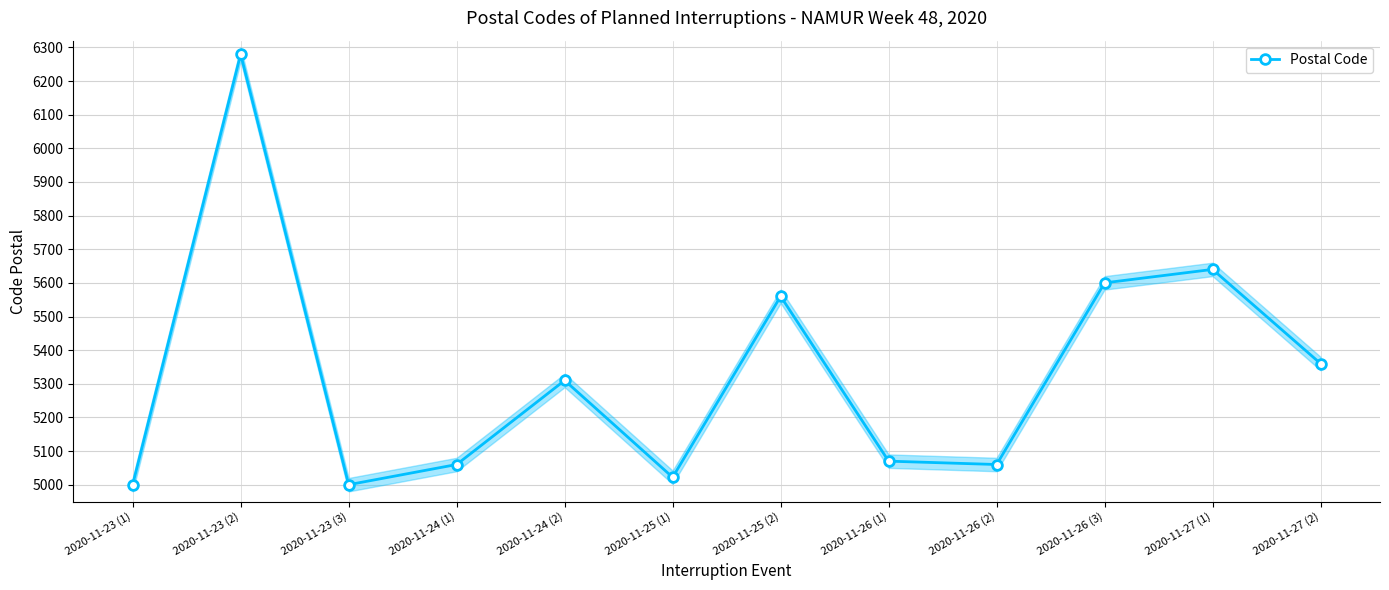

Reading left to right, list all the values displayed in this chart.

2020-11-23 (1)=5000	2020-11-23 (2)=6280	2020-11-23 (3)=5000	2020-11-24 (1)=5060	2020-11-24 (2)=5310	2020-11-25 (1)=5022	2020-11-25 (2)=5560	2020-11-26 (1)=5070	2020-11-26 (2)=5060	2020-11-26 (3)=5600	2020-11-27 (1)=5640	2020-11-27 (2)=5360